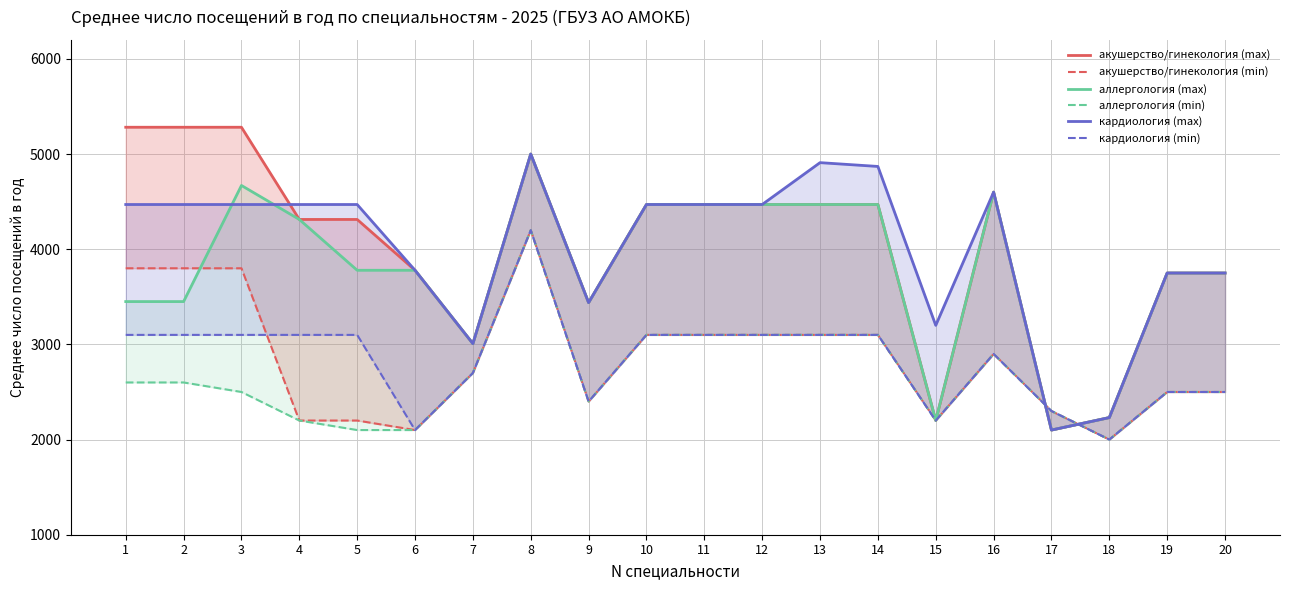

Reading right to left, list all the values displayed in this chart.

акушерство/гинекология (max): 3750	3750	2231	2100	4600	2200	4470	4470	4470	4470	4470	3439	5000	3008	3779	4313	4313	5282	5282	5282
акушерство/гинекология (min): 2500	2500	2000	2300	2900	2200	3100	3100	3100	3100	3100	2400	4200	2700	2100	2200	2200	3800	3800	3800
аллергология (max): 3750	3750	2231	2100	4600	2200	4470	4470	4470	4470	4470	3439	5000	3008	3779	3779	4313	4670	3450	3450
аллергология (min): 2500	2500	2000	2300	2900	2200	3100	3100	3100	3100	3100	2400	4200	2700	2100	2100	2200	2500	2600	2600
кардиология (max): 3750	3750	2231	2100	4600	3200	4870	4910	4470	4470	4470	3439	5000	3008	3779	4470	4470	4470	4470	4470
кардиология (min): 2500	2500	2000	2300	2900	2200	3100	3100	3100	3100	3100	2400	4200	2700	2100	3100	3100	3100	3100	3100